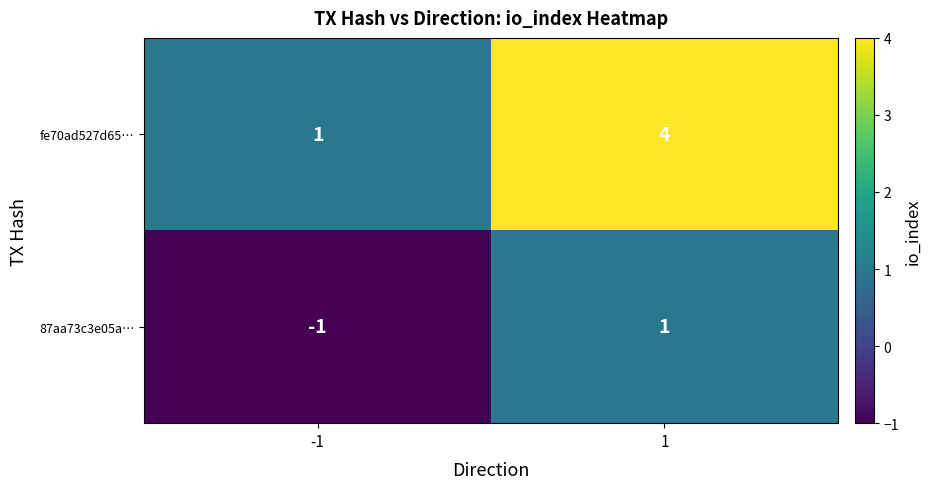

Reading left to right, what are all the values shown in this chart?

fe70ad527d65…: -1=1	1=4
87aa73c3e05a…: -1=-1	1=1